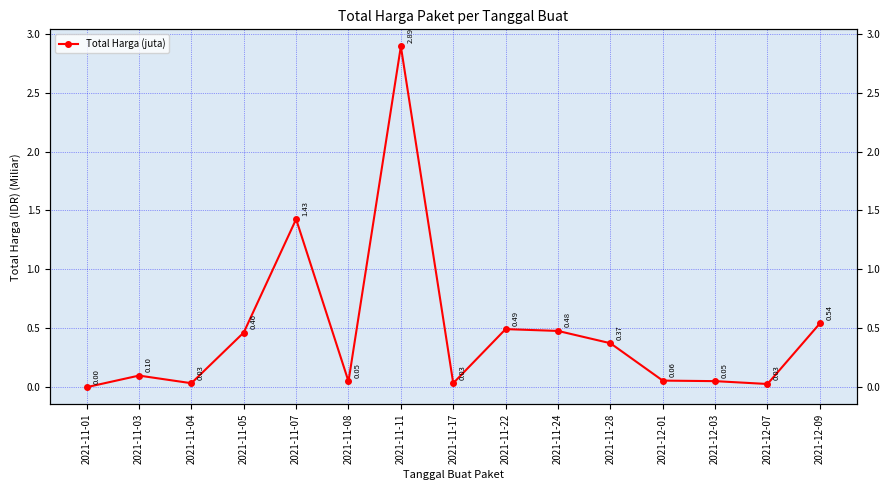

What is the sum of the values at 2021-12-01 and 2021-11-17?

0.1